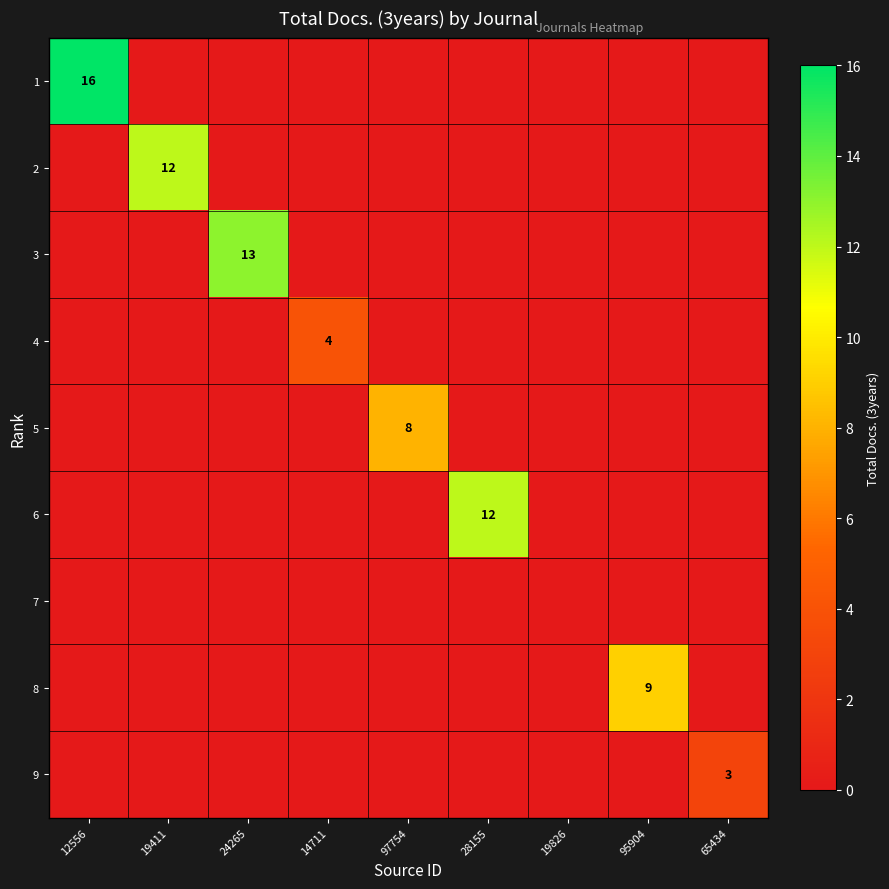

Is it true that 3 equals 13 at 24265?

True